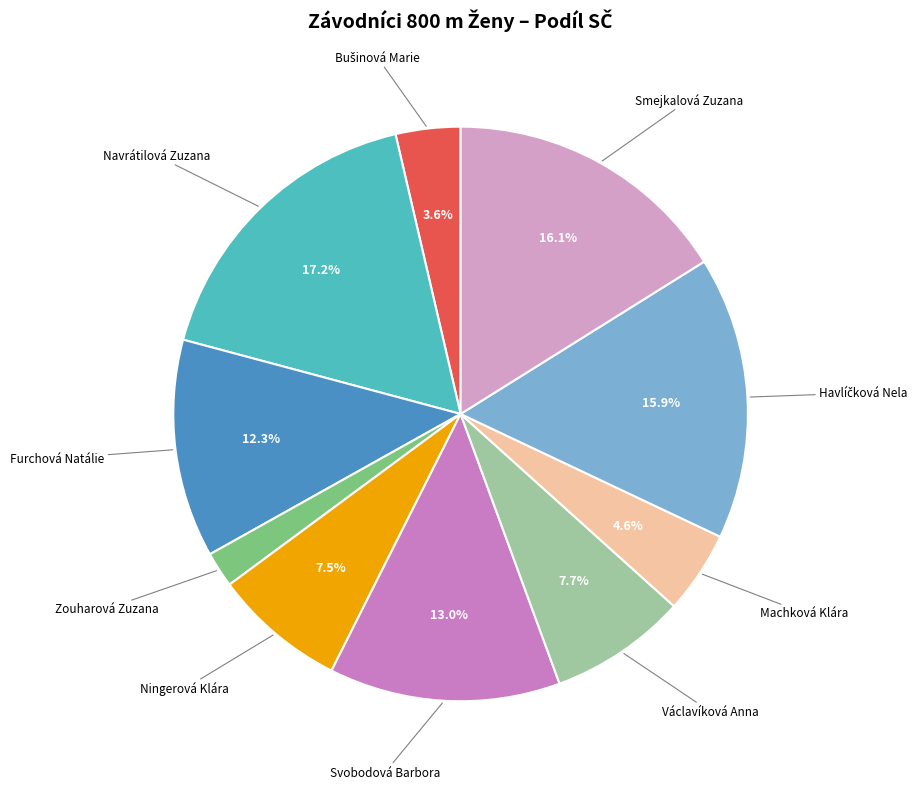

How many segments does this pie chart have?

10